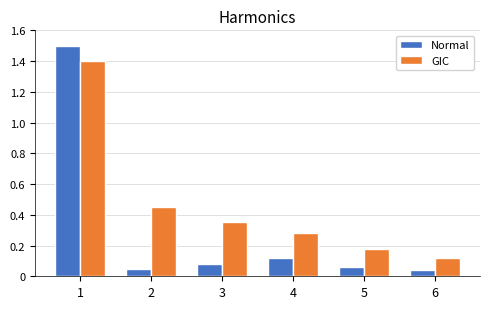

Is the value of Normal at 3 greater than the value of GIC at 2?

No